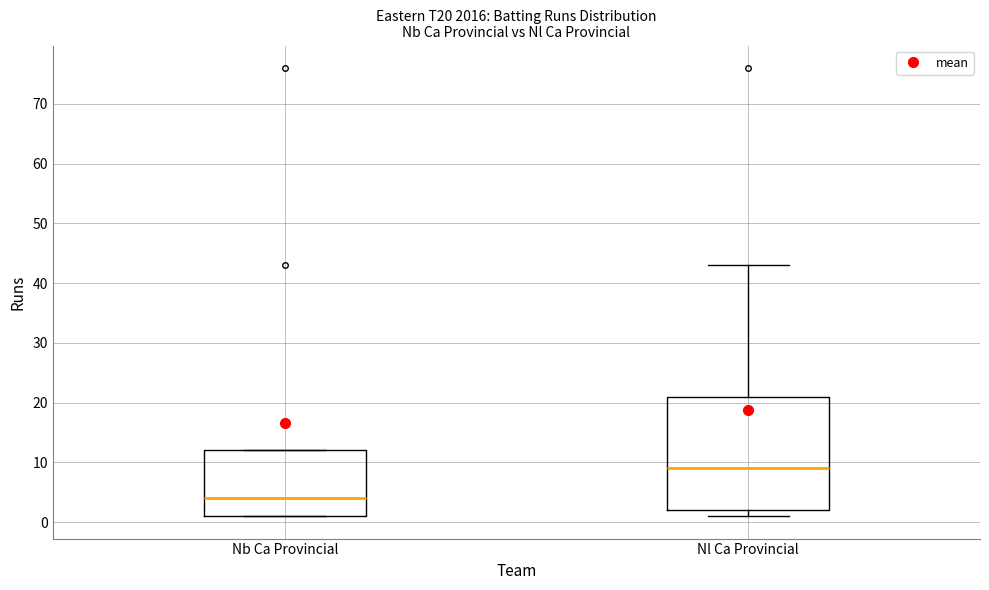

Which box is the tallest, from its lower edge to its upper edge?

Nl Ca Provincial